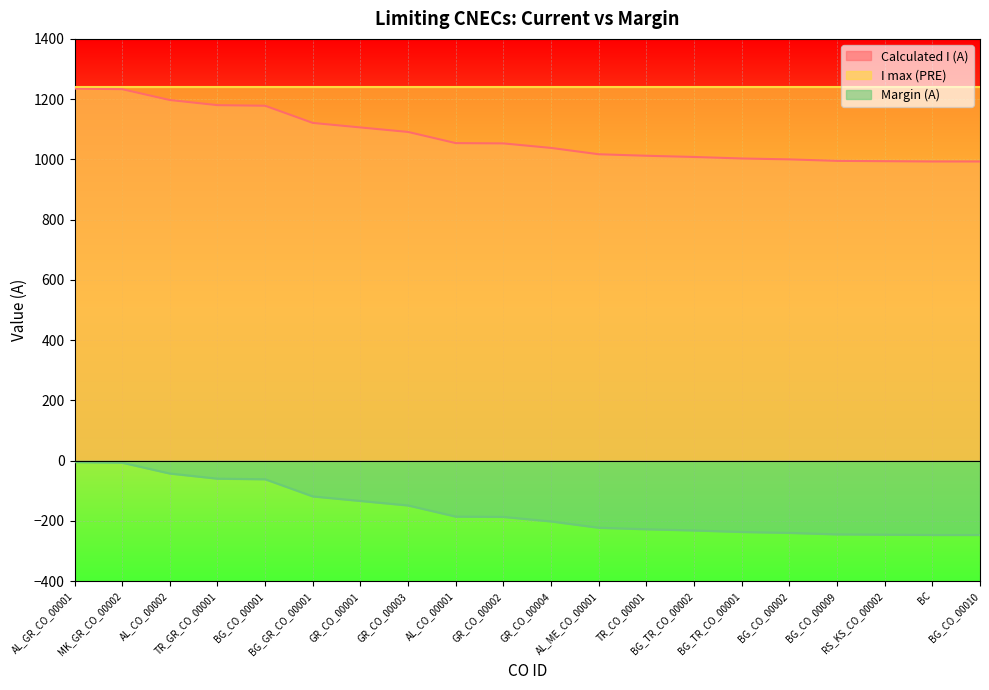

True or false: Calculated I (A) and Margin (A) intersect in this chart.

False